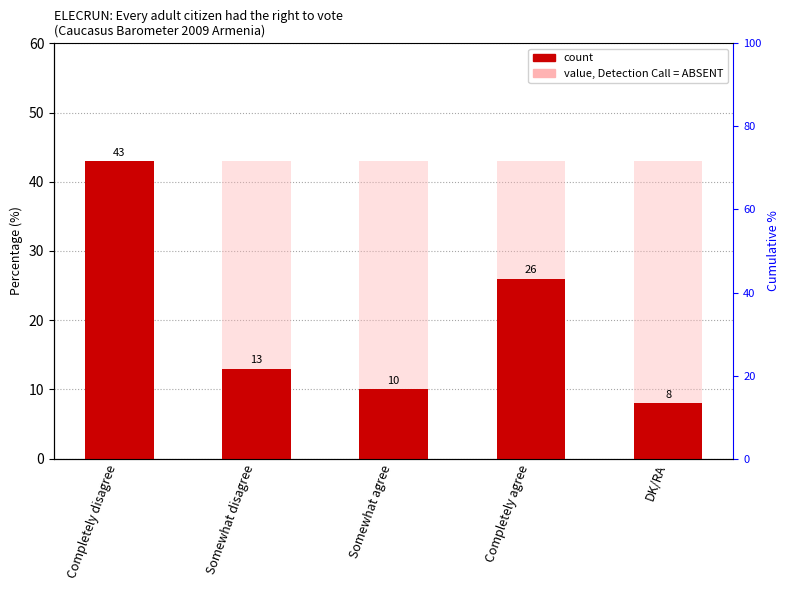

Reading left to right, transcribe all the data shown in this chart.

Completely disagree=43	Somewhat disagree=13	Somewhat agree=10	Completely agree=26	DK/RA=8